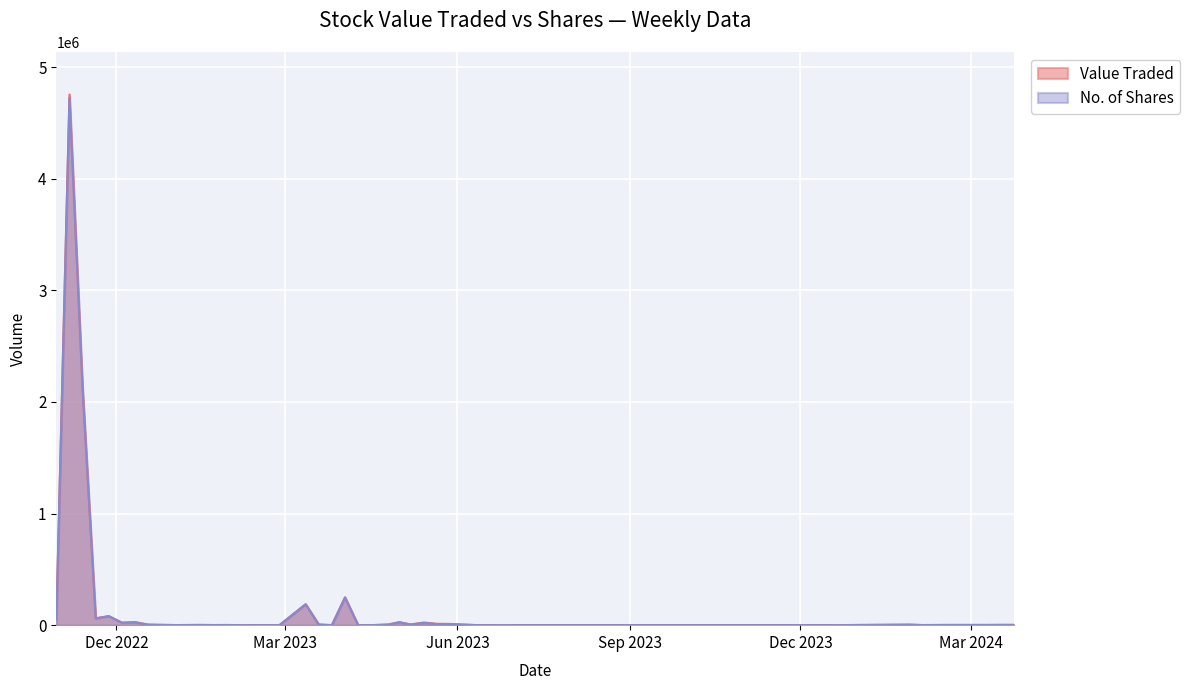

What are all the series names shown in the legend?

Value Traded, No. of Shares